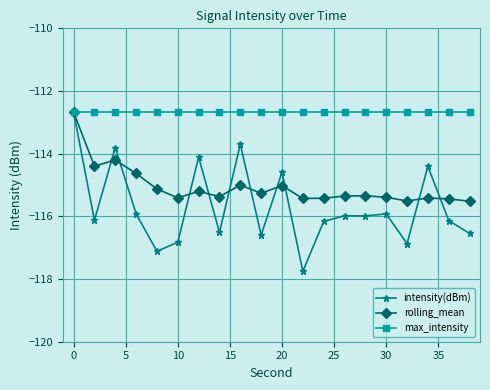

What is the minimum value shown in the chart?

-117.8